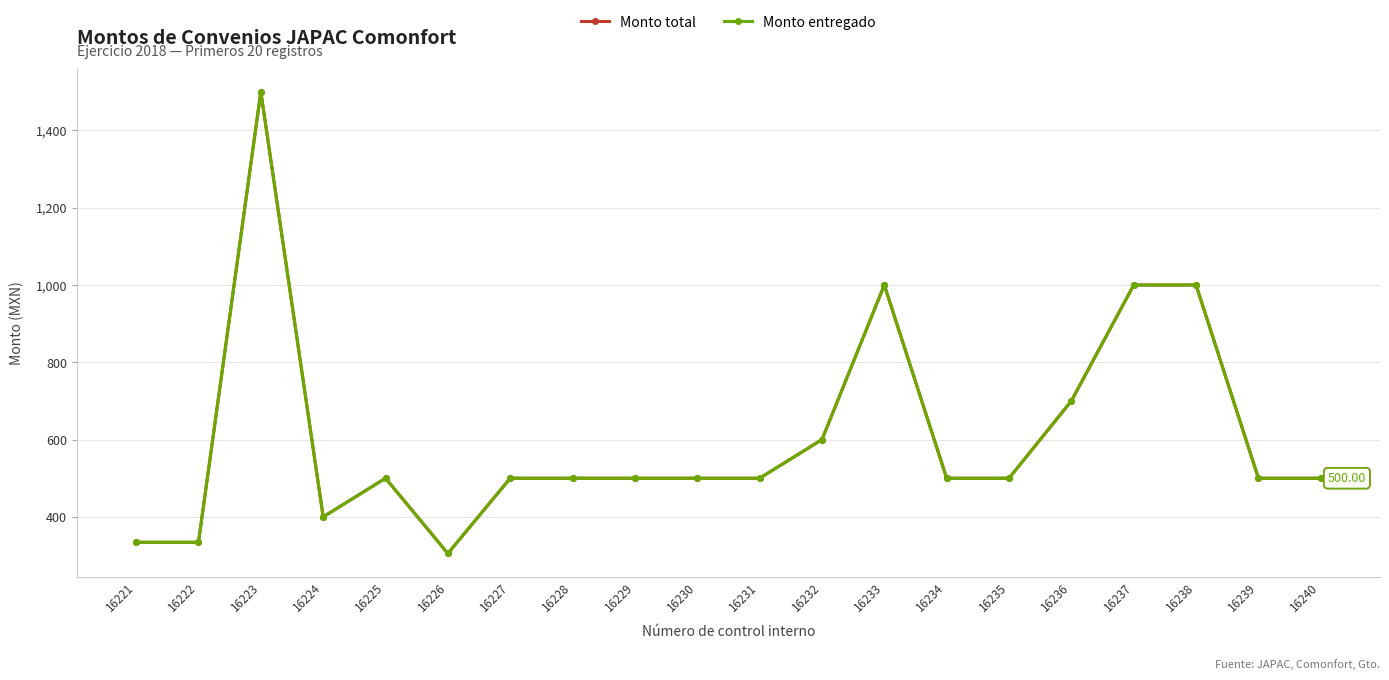

Is this an area chart (filled region under the line)?

No